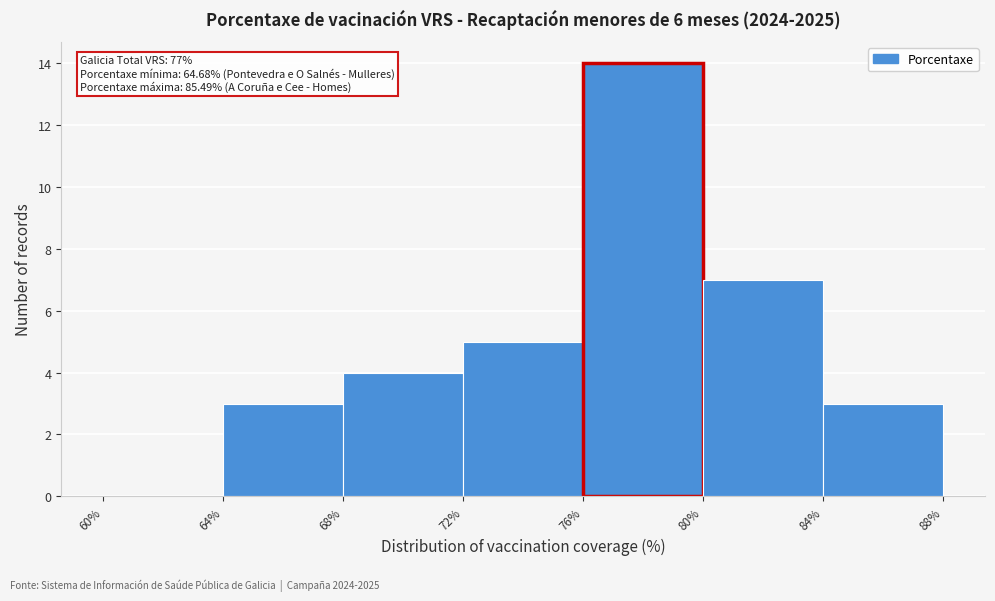

Over which range of the x-axis is the bar tallest?

76% to 80%